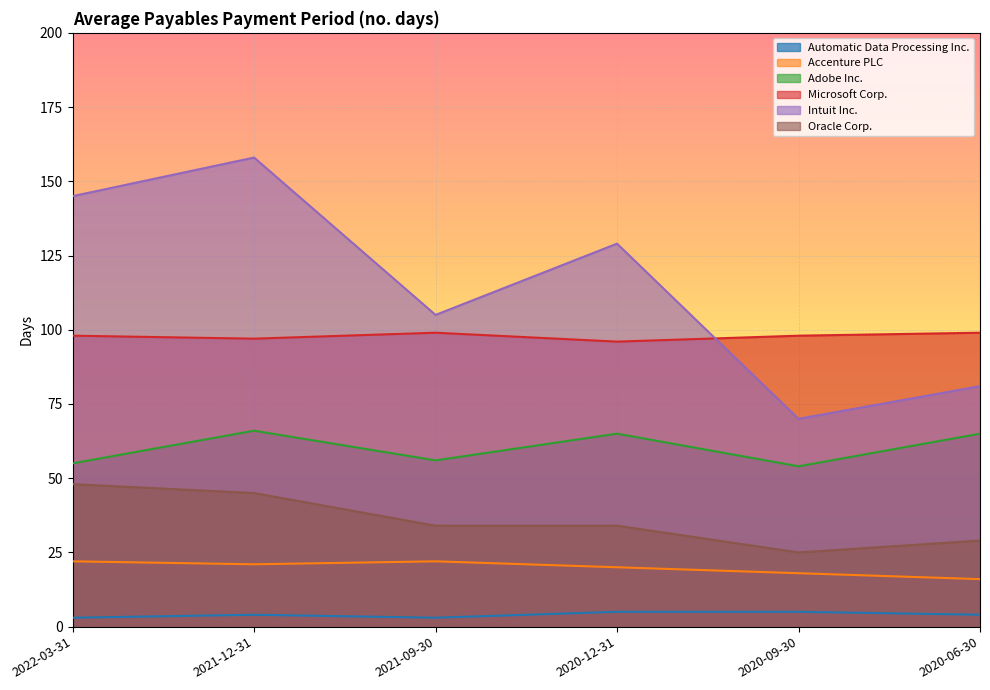

True or false: Adobe Inc. has a value of 23 at 2020-06-30.

False